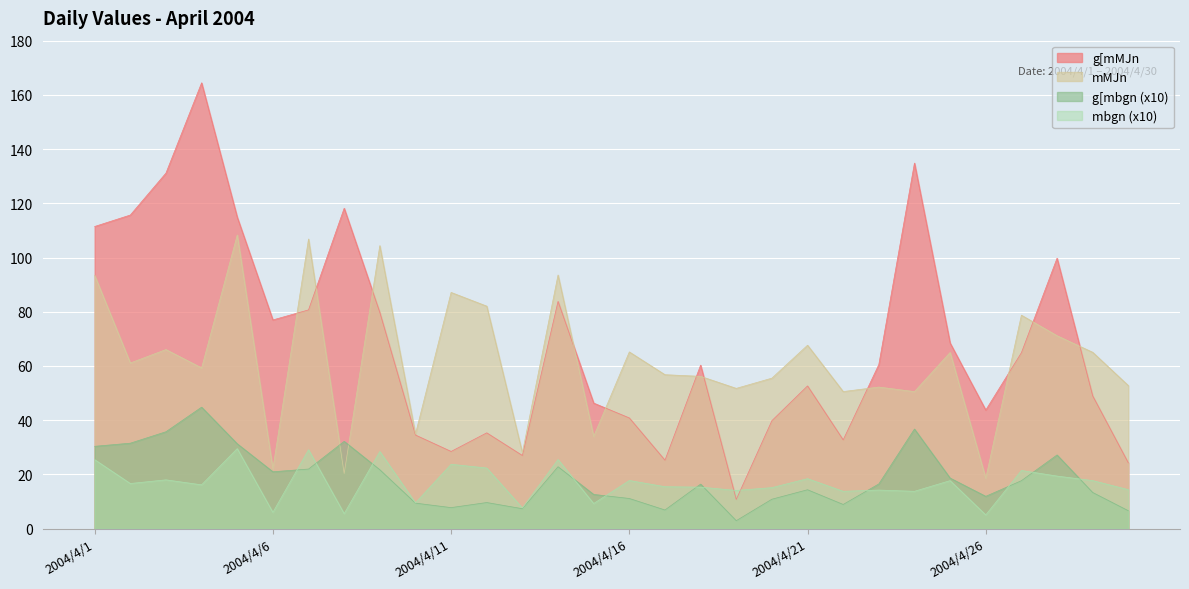

At which label does g[mbgn reach its minimum?

2004/4/19